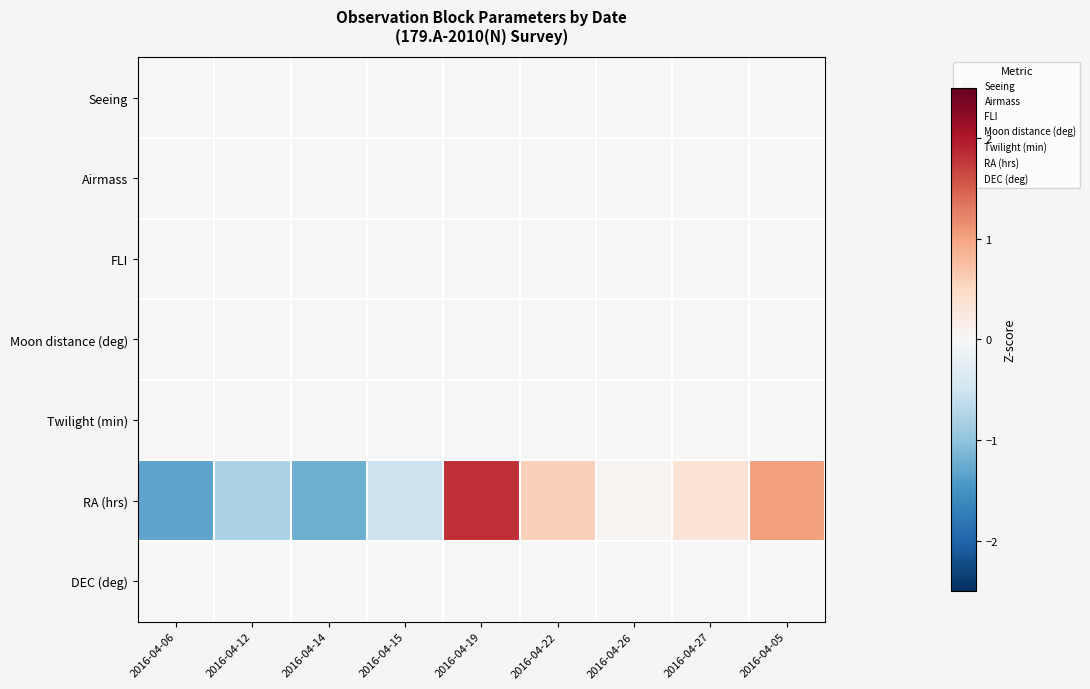

At 2016-04-14, list the series in order from smallest to largest.

RA (hrs), Seeing, Airmass, FLI, Moon distance (deg), Twilight (min), DEC (deg)